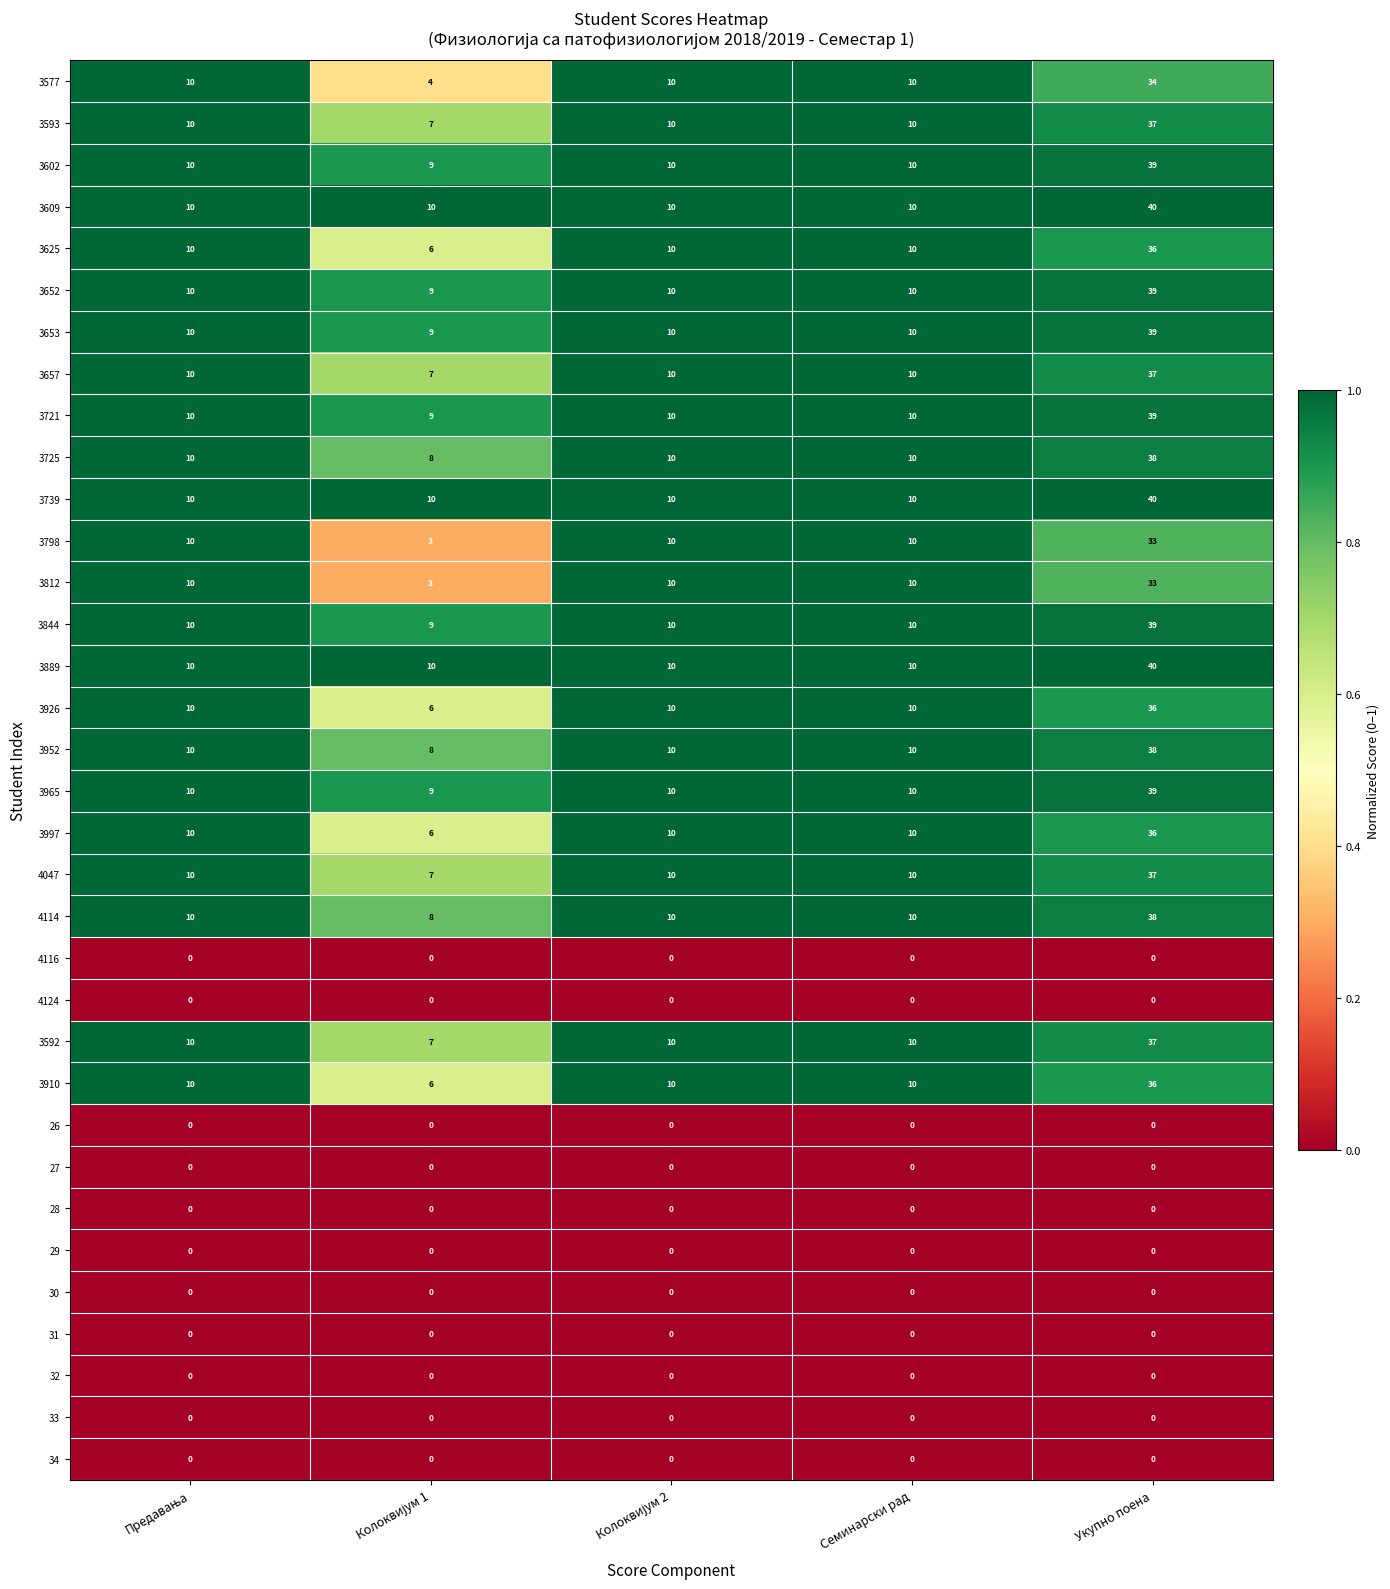

At which category is the sum across all series the highest?

Укупно поена